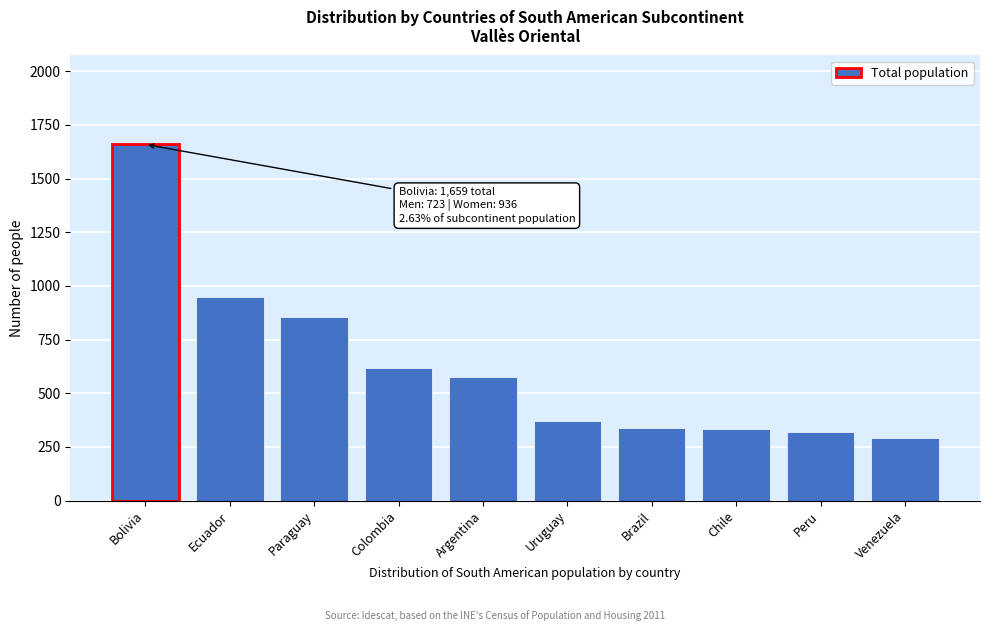

At which label is the value closest to 974?

Ecuador